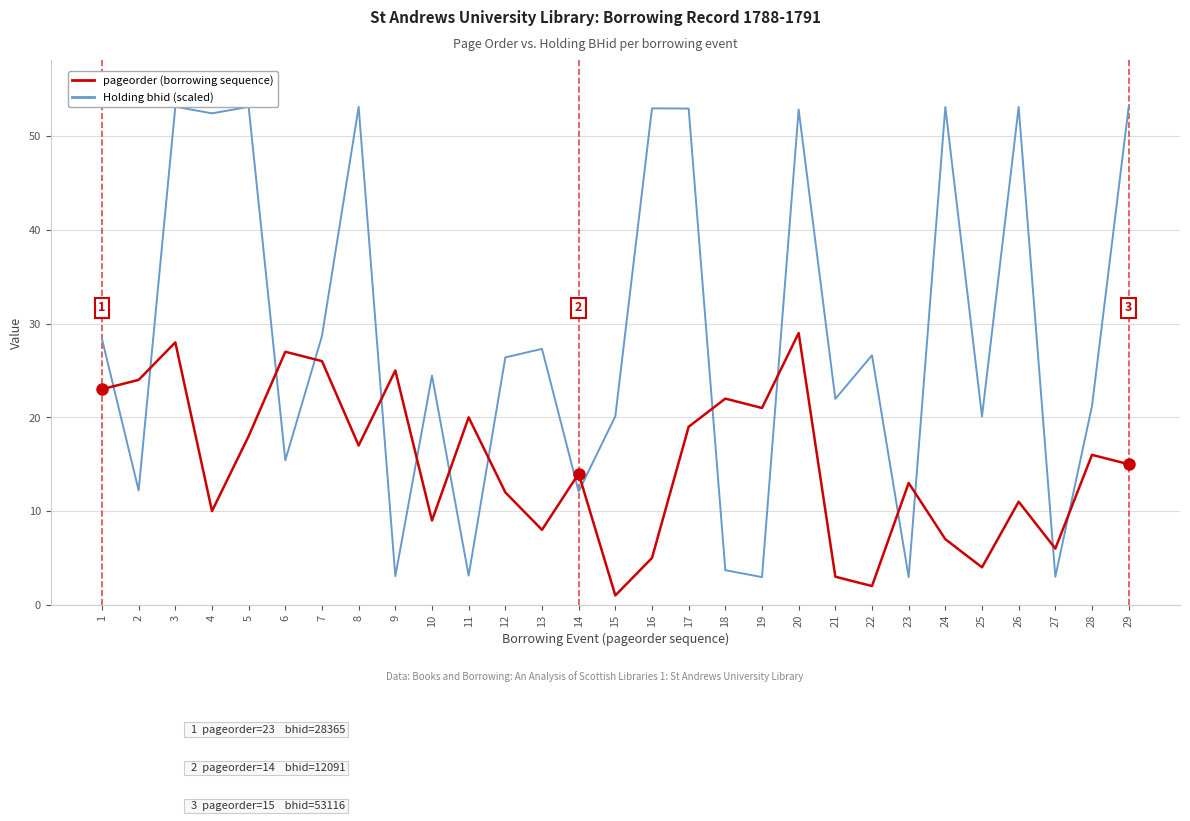

Does the chart display data point markers on the line(s)?

No